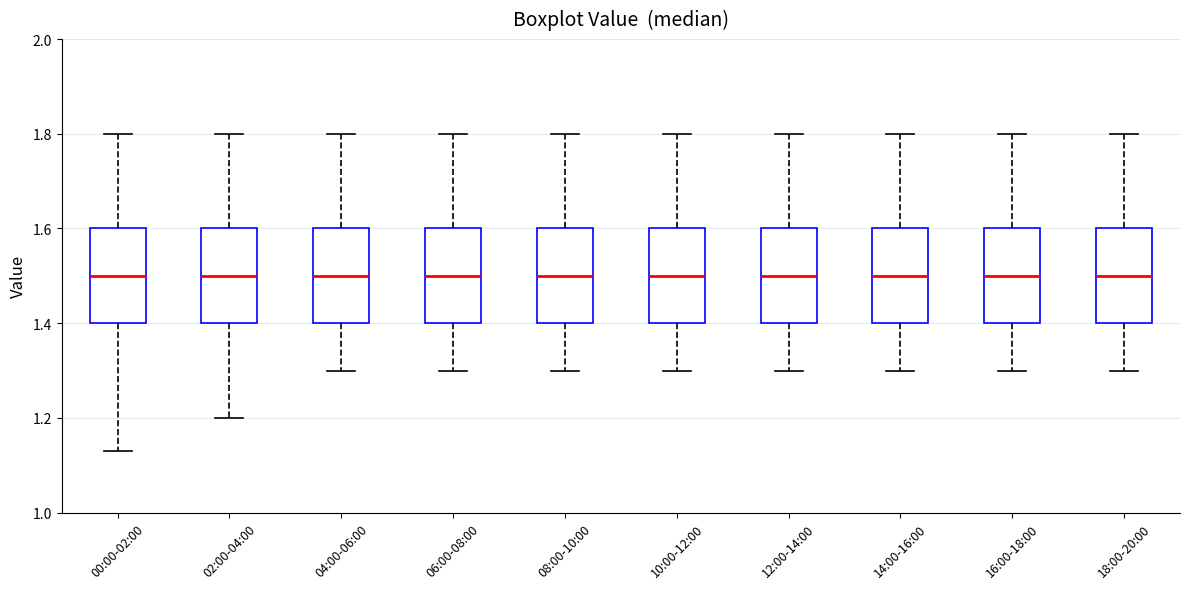

Reading left to right, read every box against the y-axis: the position of its median line, the range the box covers, and the ends of its whiskers. The values are not printed on the chart, so give them approximately, as read against the axis.

00:00-02:00: median 1.50, box 1.40 to 1.60, whiskers 1.14 to 1.80
02:00-04:00: median 1.50, box 1.40 to 1.60, whiskers 1.20 to 1.80
04:00-06:00: median 1.50, box 1.40 to 1.60, whiskers 1.30 to 1.80
06:00-08:00: median 1.50, box 1.40 to 1.60, whiskers 1.30 to 1.80
08:00-10:00: median 1.50, box 1.40 to 1.60, whiskers 1.30 to 1.80
10:00-12:00: median 1.50, box 1.40 to 1.60, whiskers 1.30 to 1.80
12:00-14:00: median 1.50, box 1.40 to 1.60, whiskers 1.30 to 1.80
14:00-16:00: median 1.50, box 1.40 to 1.60, whiskers 1.30 to 1.80
16:00-18:00: median 1.50, box 1.40 to 1.60, whiskers 1.30 to 1.80
18:00-20:00: median 1.50, box 1.40 to 1.60, whiskers 1.30 to 1.80